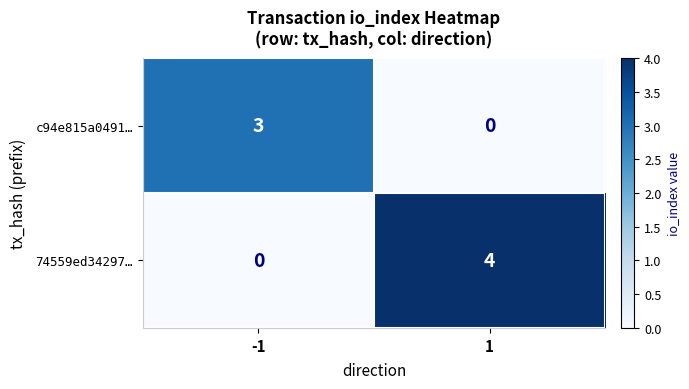

How many categories are shown in the chart?

2